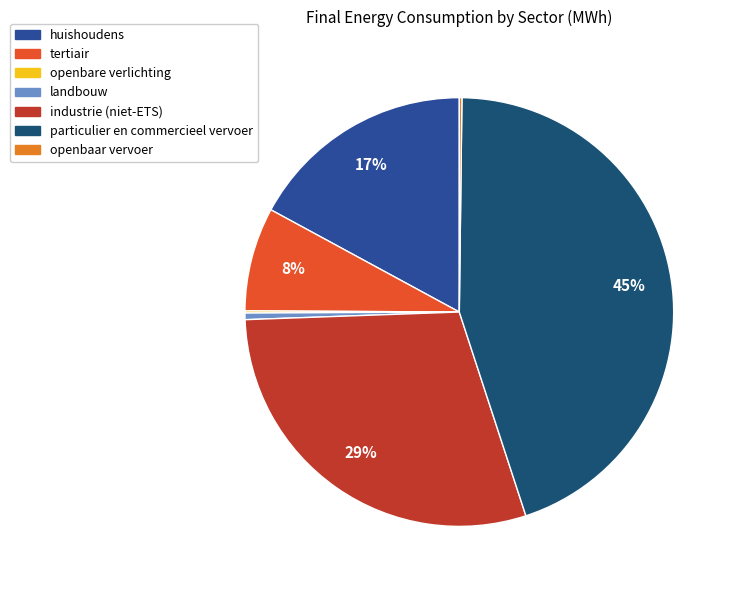

To the nearest percent, what is the average slice percentage?

14%